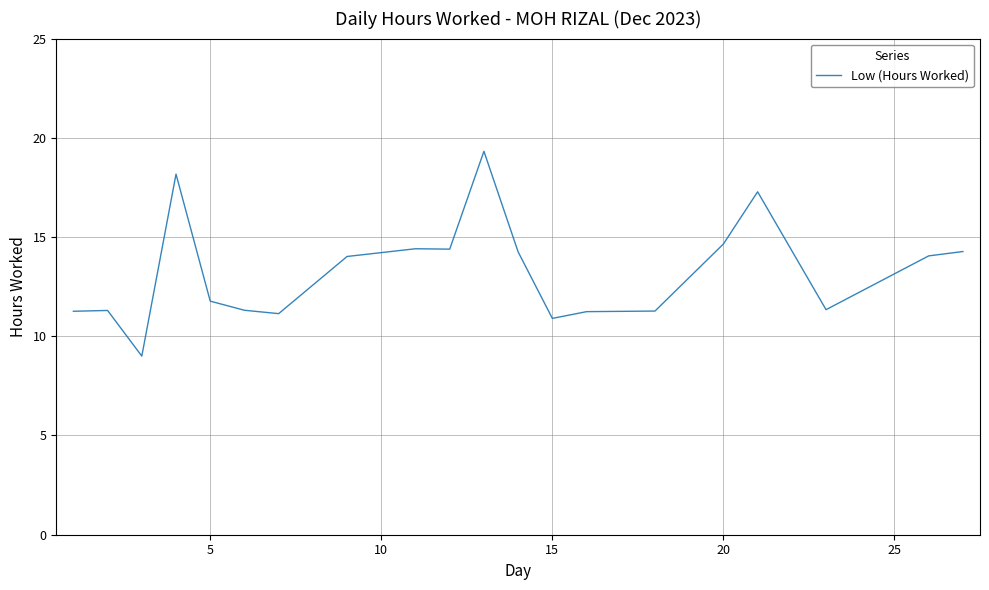

What is the difference between the maximum and minimum values?

10.3